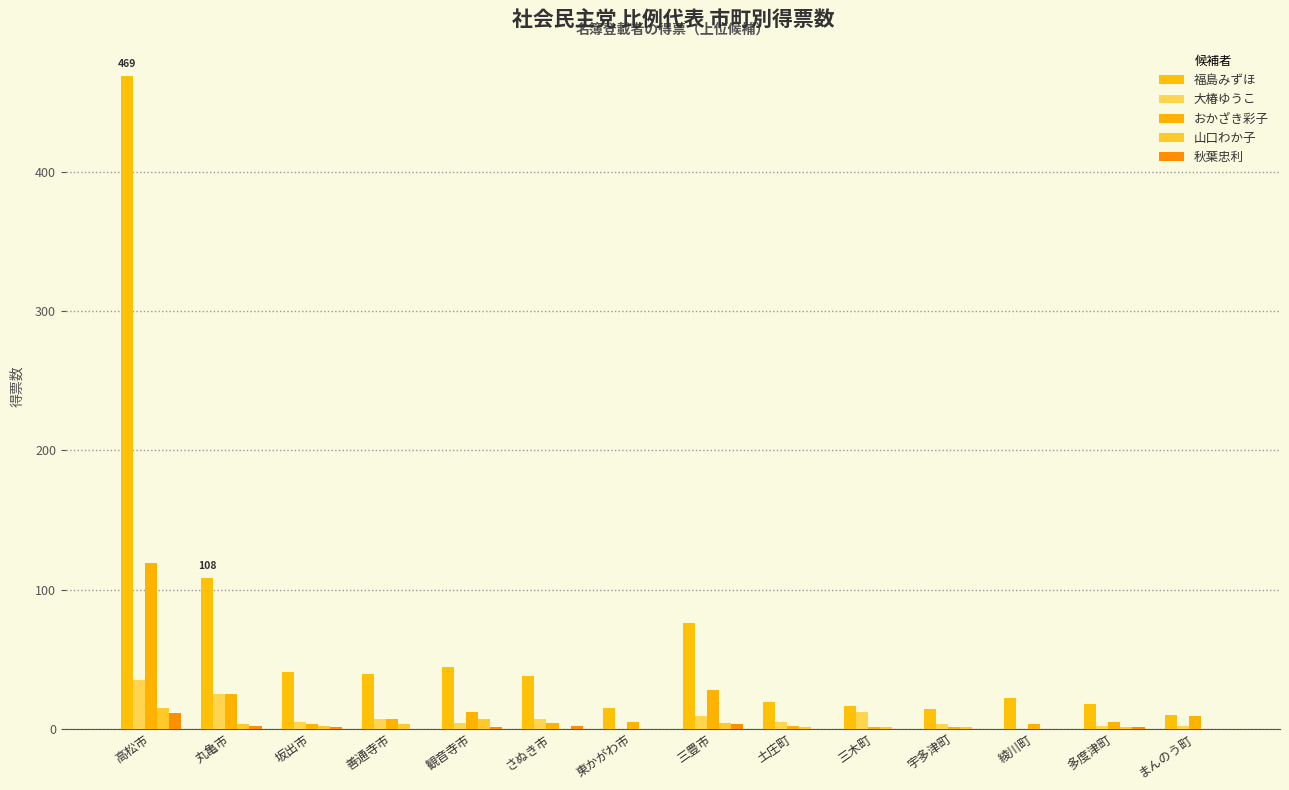

What is the average value of the 福島みずほ series?

66.4